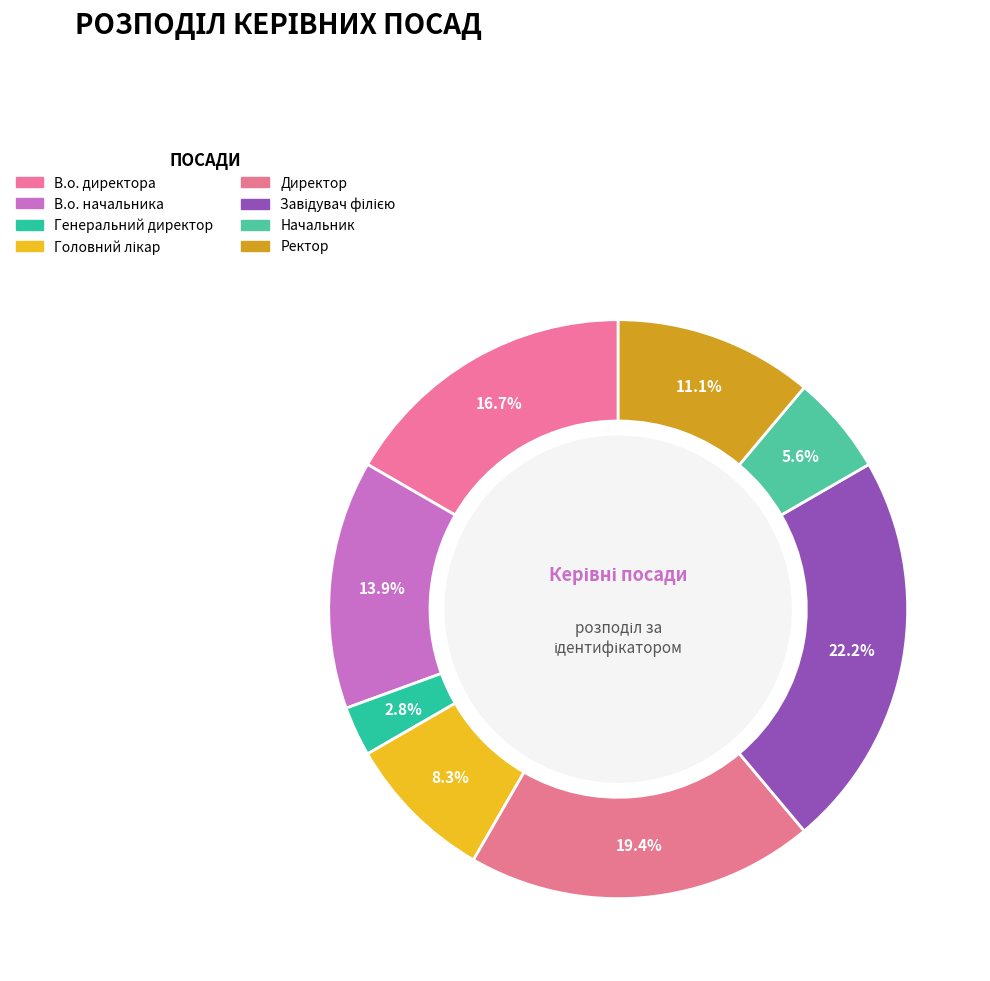

Combined, what portion of the pie is В.о. начальника and Завідувач філією?

36.1%